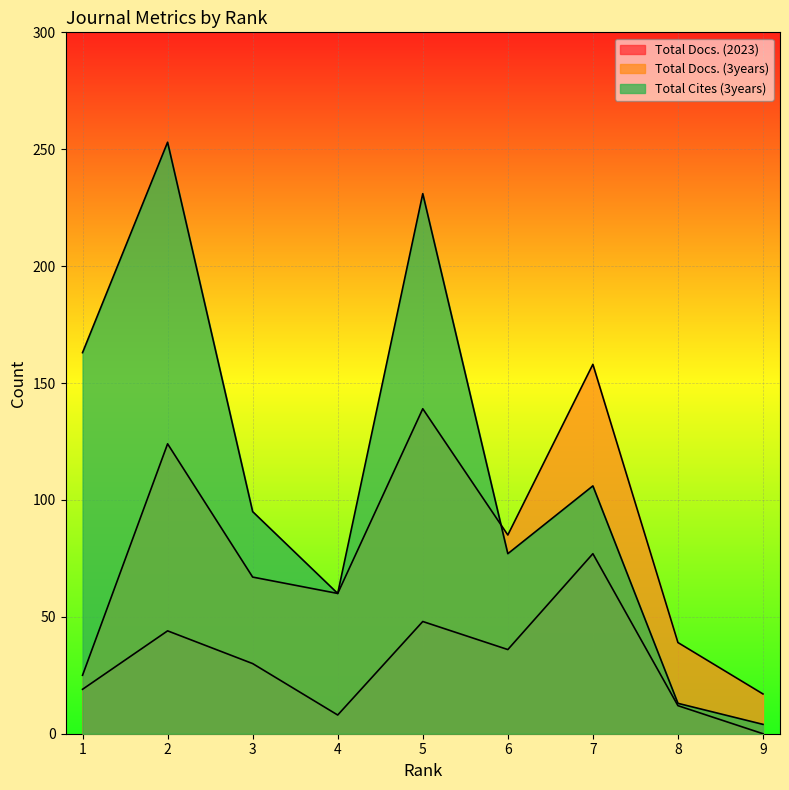

At which category does Total Cites (3years) reach its first local valley?

4